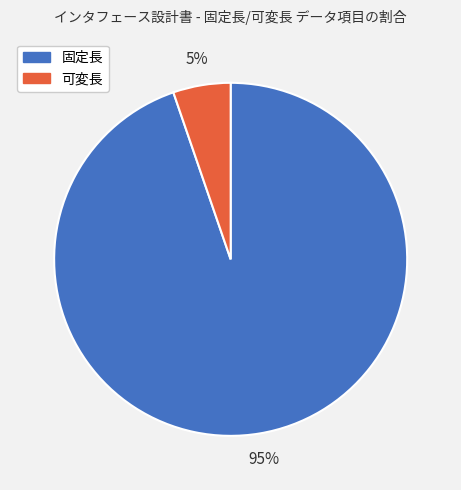

Which slice is the largest?

固定長